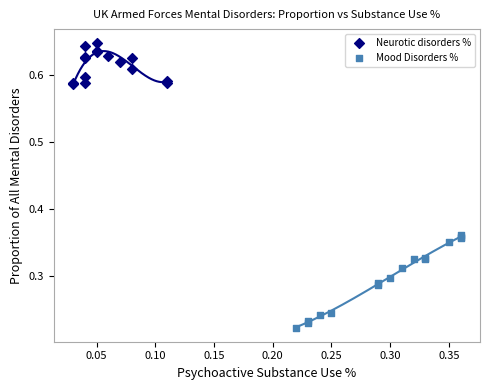

Which series contains the lowest Y value?

Mood Disorders %